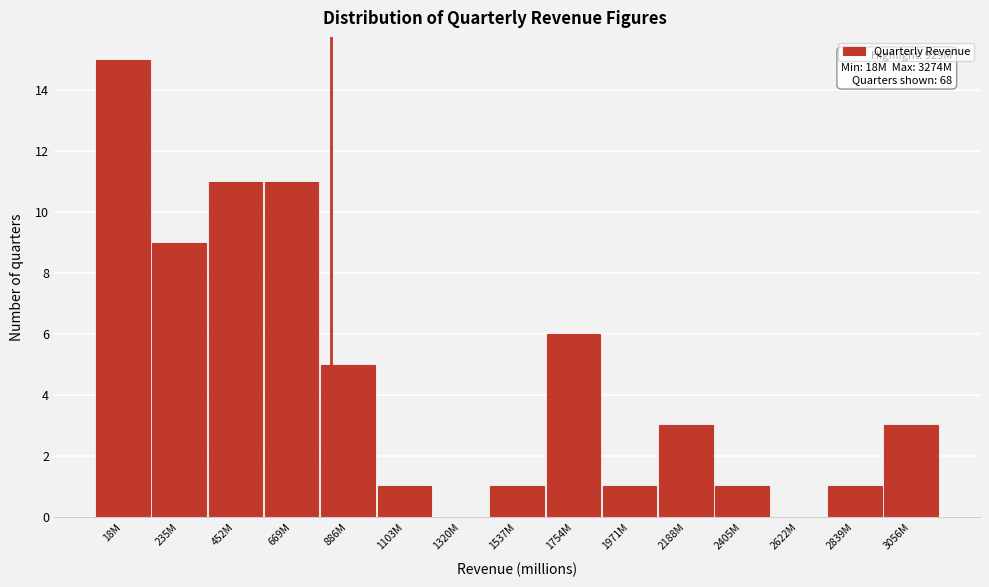

Reading left to right, what are all the values shown in this chart?

18M=15	235M=9	452M=11	669M=11	886M=5	1103M=1	1320M=0	1537M=1	1754M=6	1971M=1	2188M=3	2405M=1	2622M=0	2839M=1	3056M=3